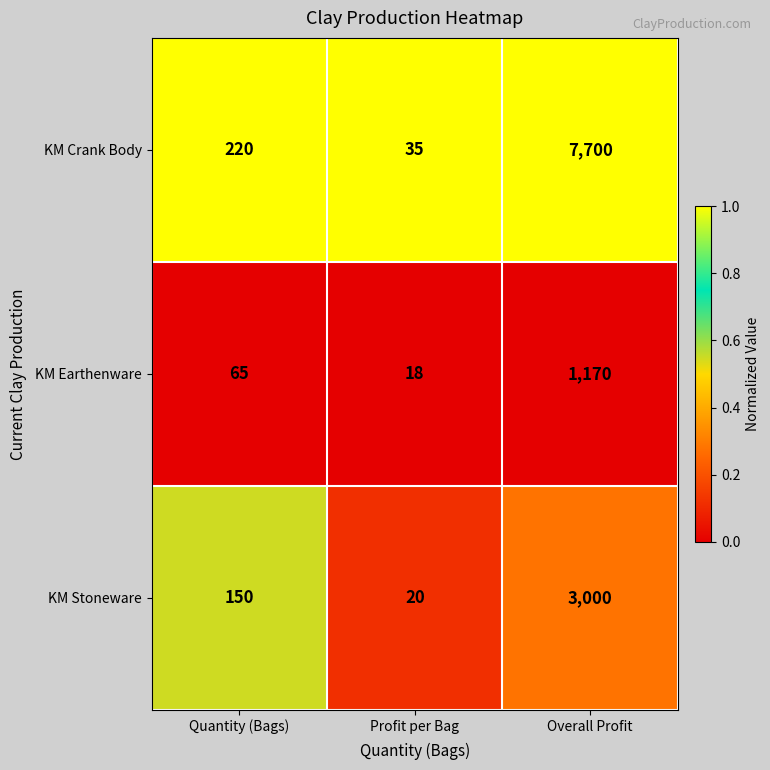

Reading right to left, what are all the values shown in this chart?

KM Crank Body: 7700	35	220
KM Earthenware: 1170	18	65
KM Stoneware: 3000	20	150